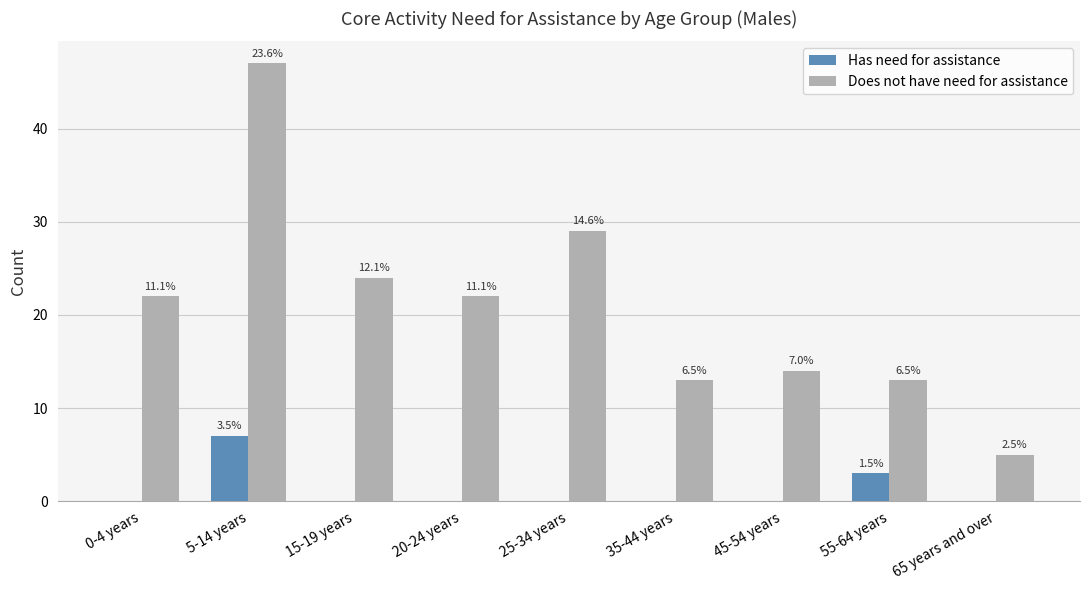

Does the chart contain stacked bars?

No